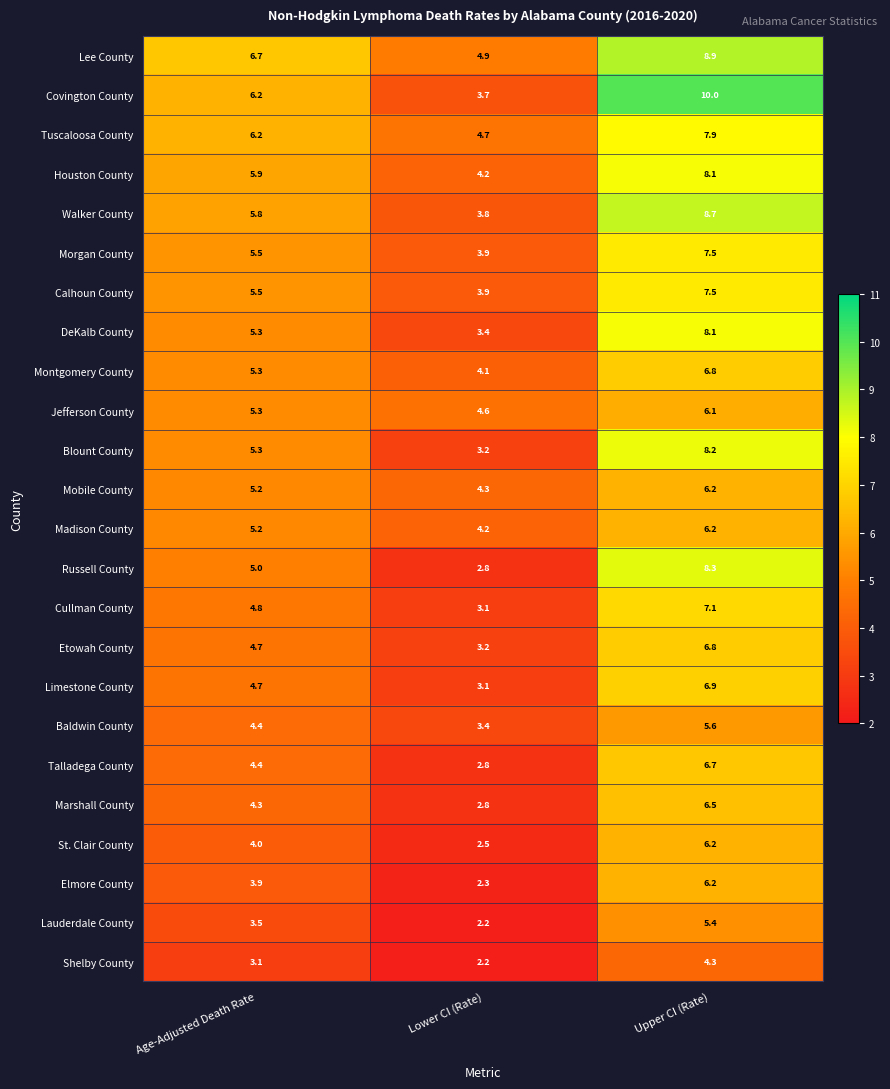

What is the spread (max minus min) of values at Upper CI (Rate)?

5.7